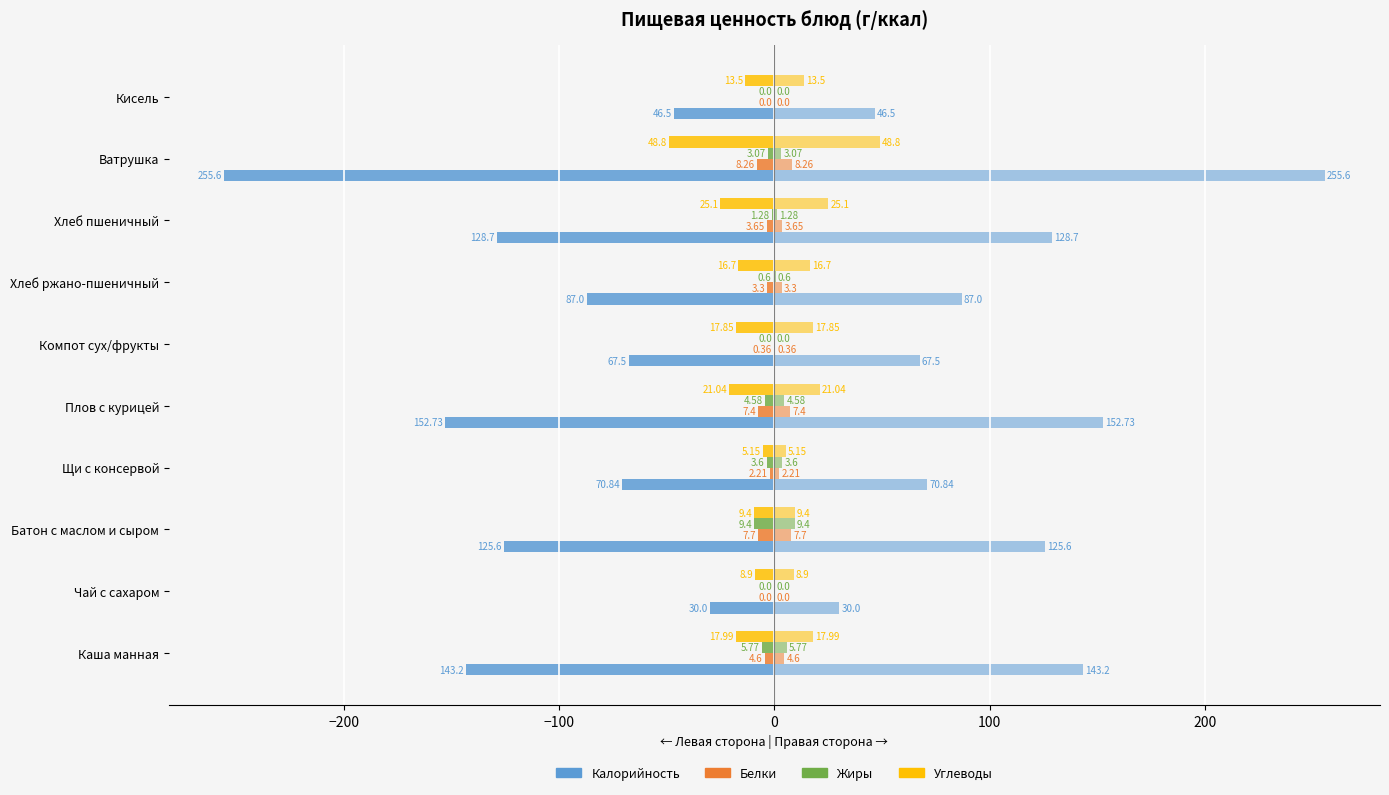

Reading left to right, list all the values displayed in this chart.

Калорийность: -143.2	-30.0	-125.6	-70.8	-152.7	-67.5	-87.0	-128.7	-255.6	-46.5
Белки: -4.6	0.0	-7.7	-2.2	-7.4	-0.4	-3.3	-3.6	-8.3	0.0
Жиры: -5.8	0.0	-9.4	-3.6	-4.6	0.0	-0.6	-1.3	-3.1	0.0
Углеводы: -18.0	-8.9	-9.4	-5.2	-21.0	-17.9	-16.7	-25.1	-48.8	-13.5